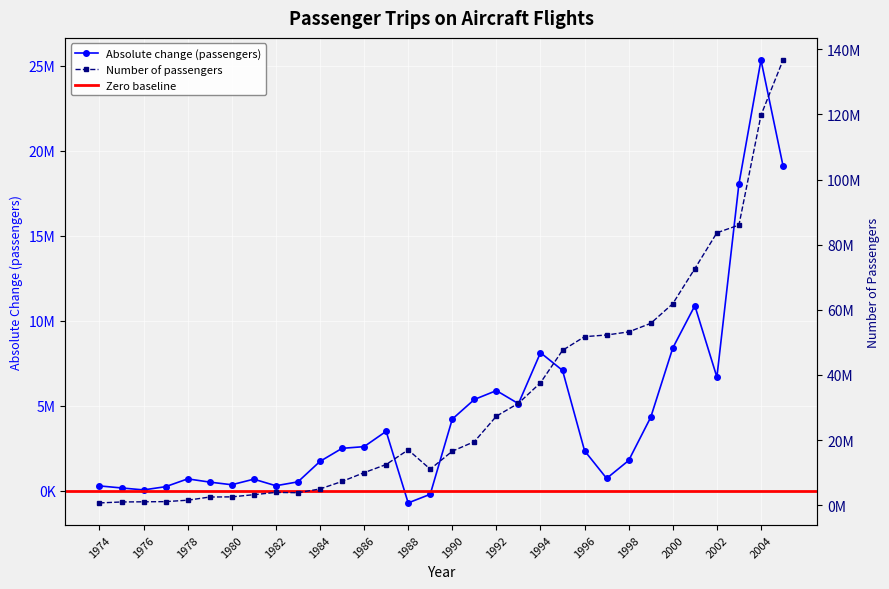

Is the value of Number of passengers at 1982 greater than the value of Absolute change (passengers) at 2003?

No